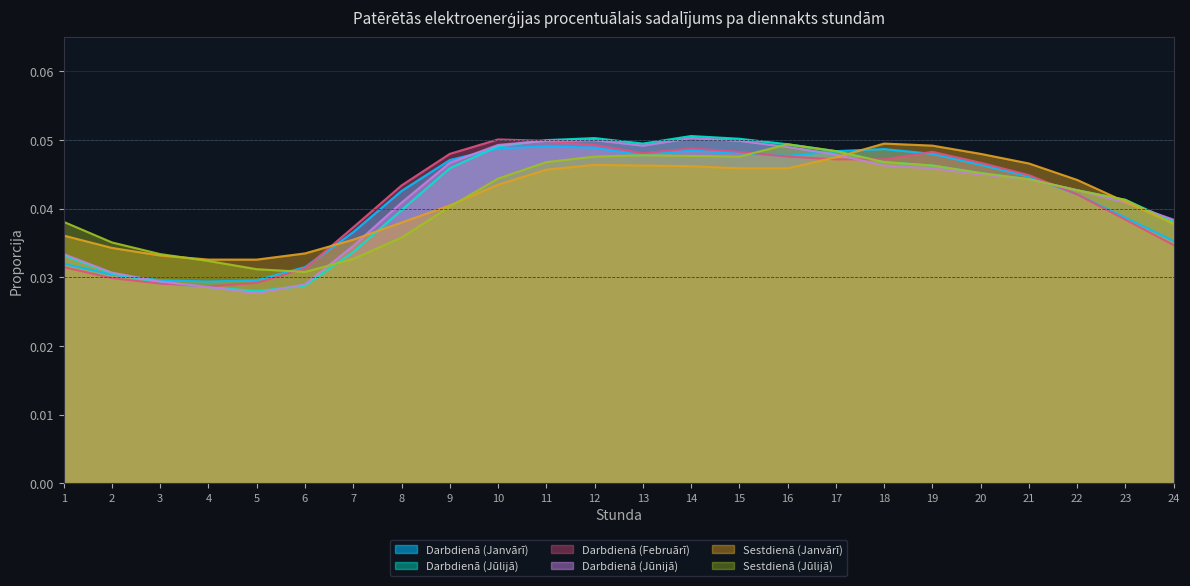

True or false: Darbdienā (Janvārī) has more than 1 points higher than both neighbors.

True